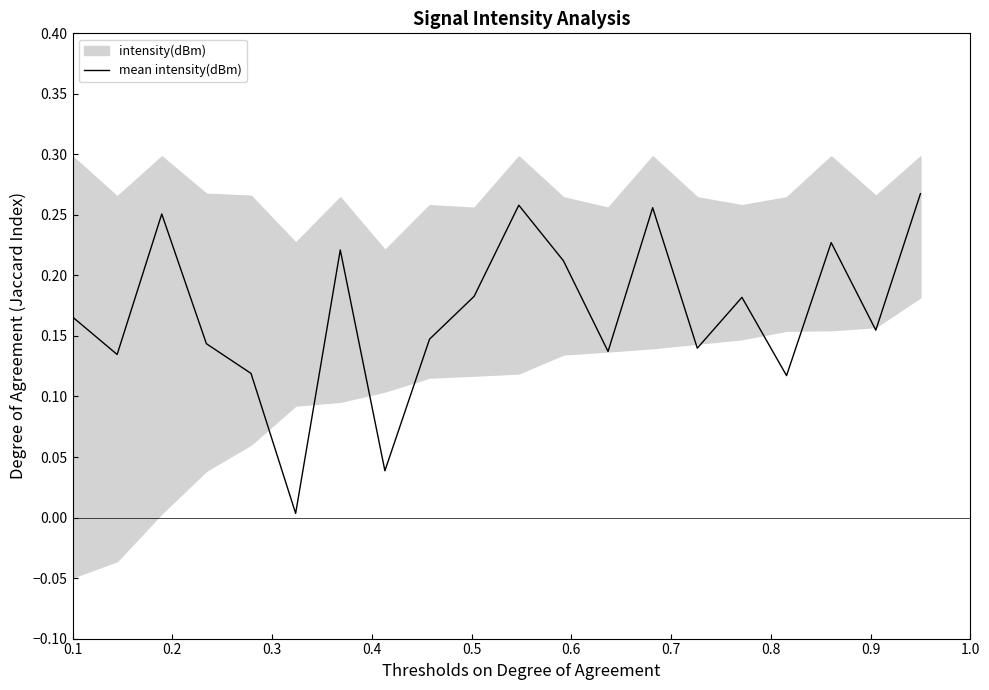

True or false: there are more than 1 points higher than both neighbors.

True